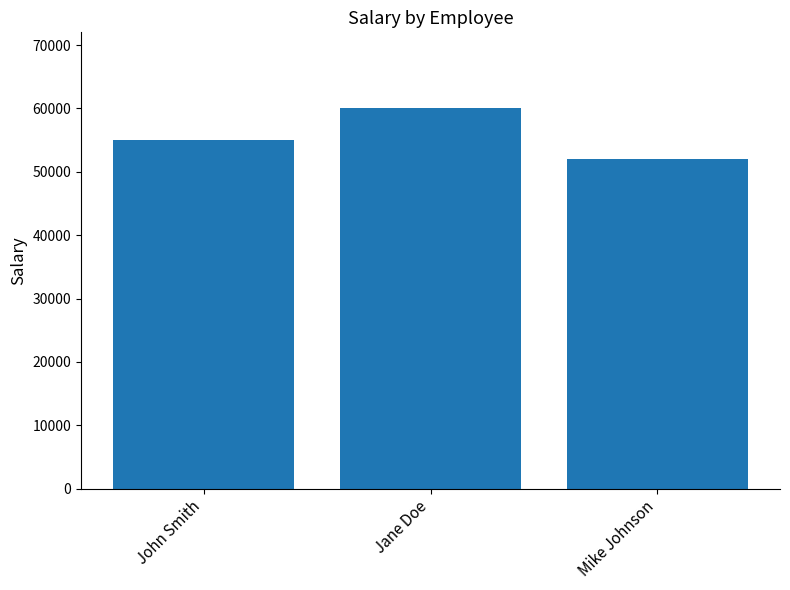

List the labels in order of value, largest first.

Jane Doe, John Smith, Mike Johnson